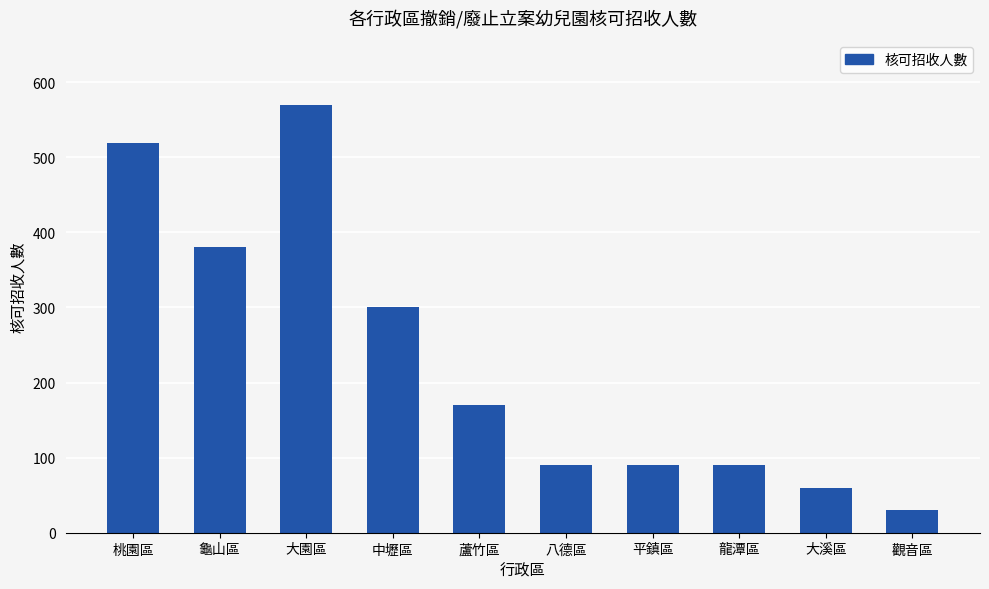

Which has a higher value, 桃園區 or 龍潭區?

桃園區